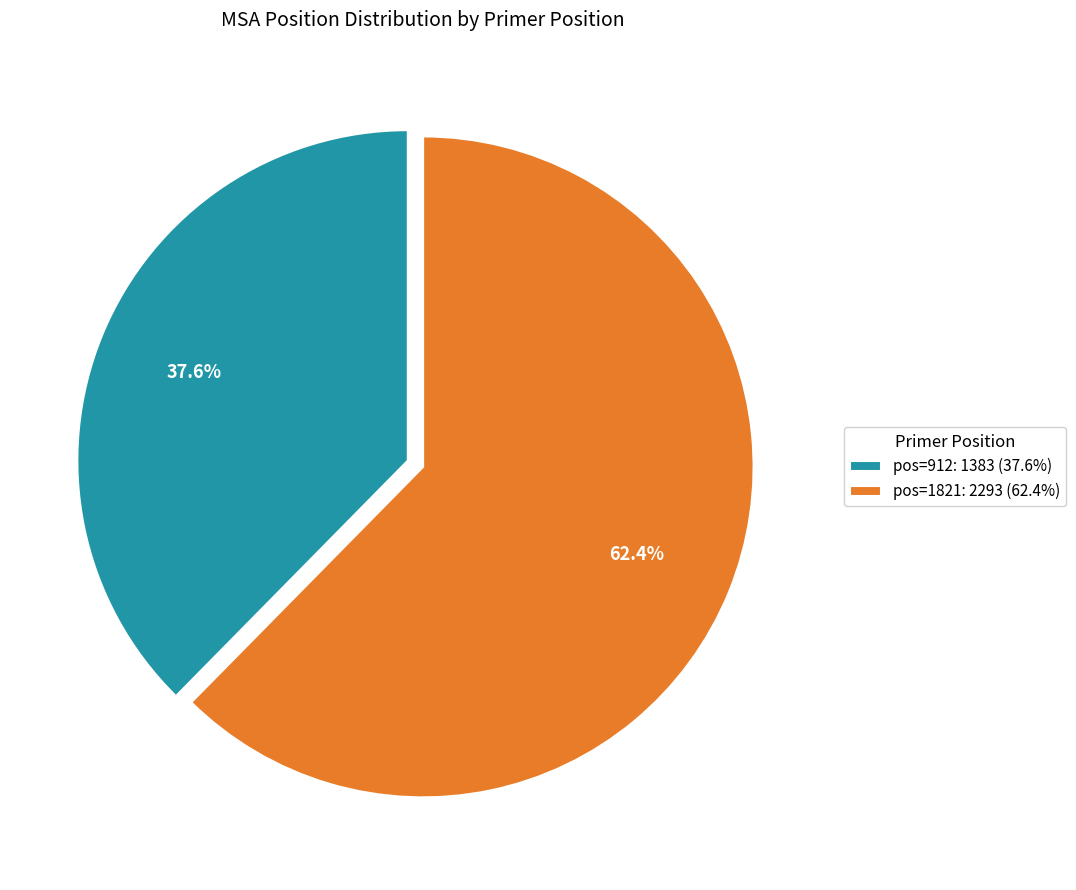

Do pos=912 and pos=1821 together represent more than half of the pie?

Yes